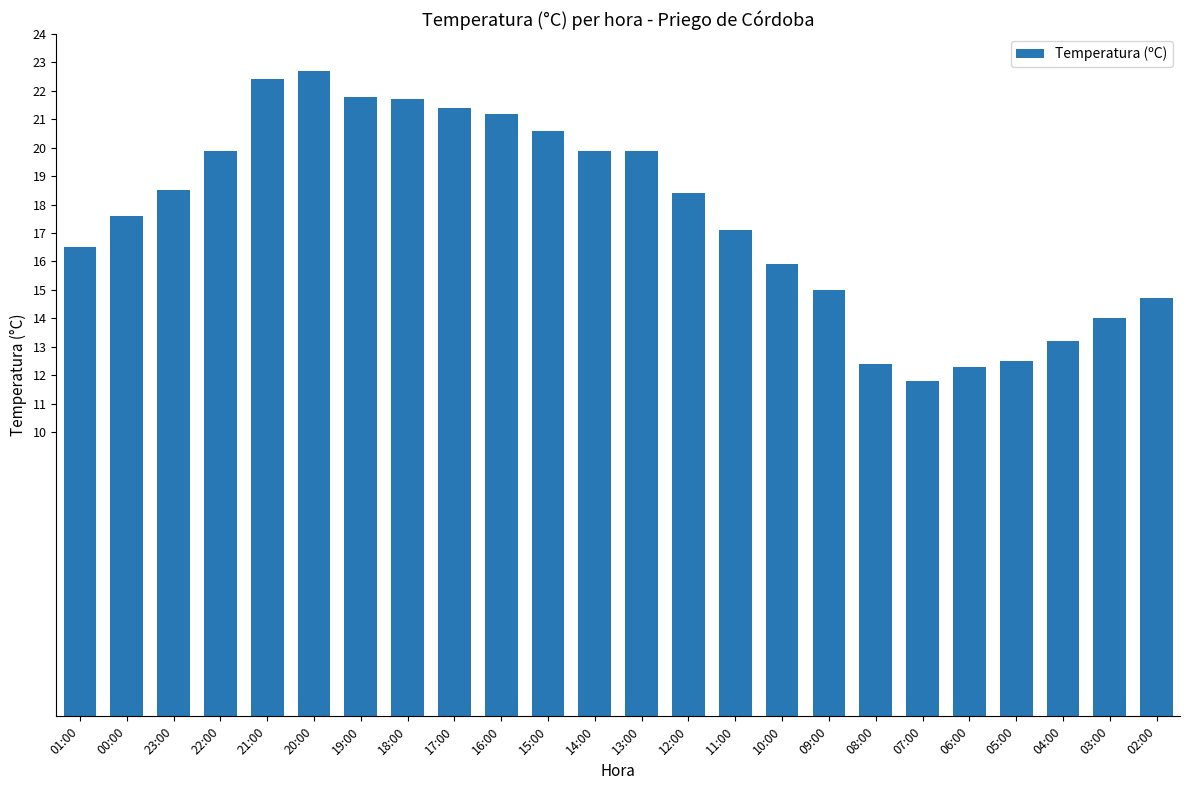

At which label does the data first exceed 18?

23:00